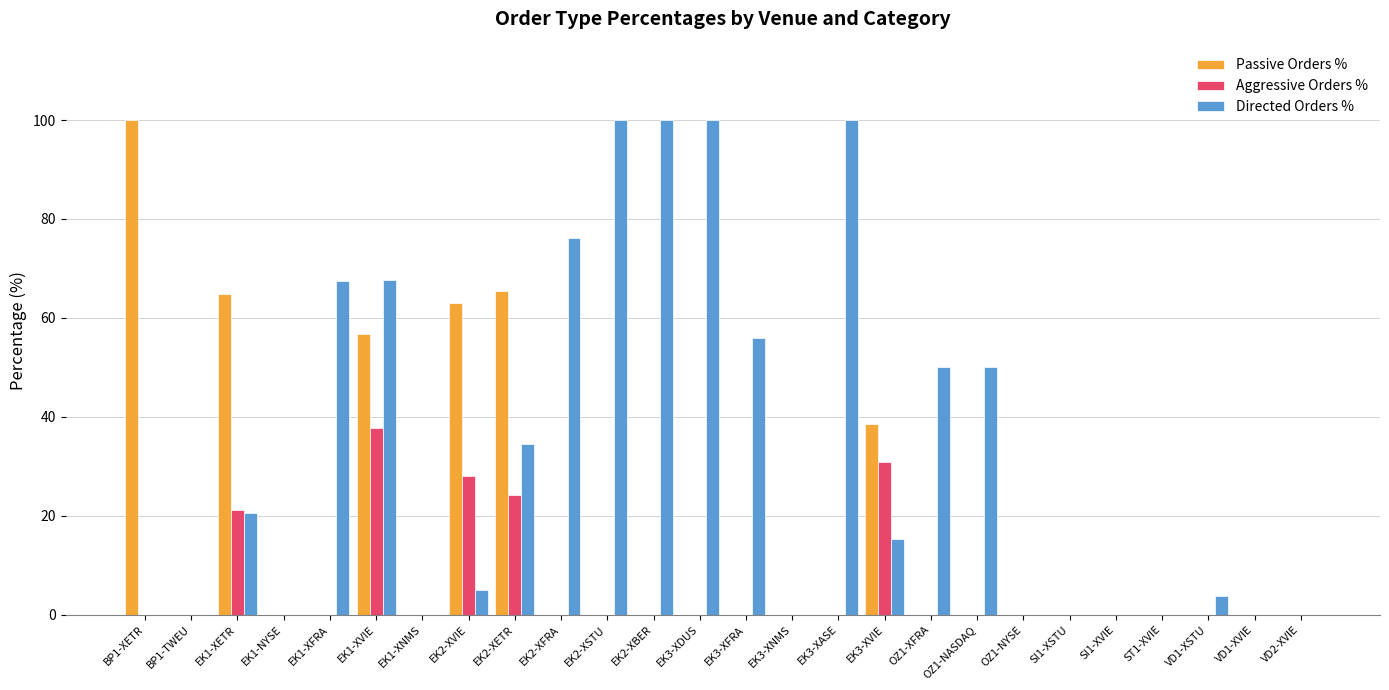

What is the sum of the Directed Orders % values at ST1-XVIE and EK3-XVIE?

15.4